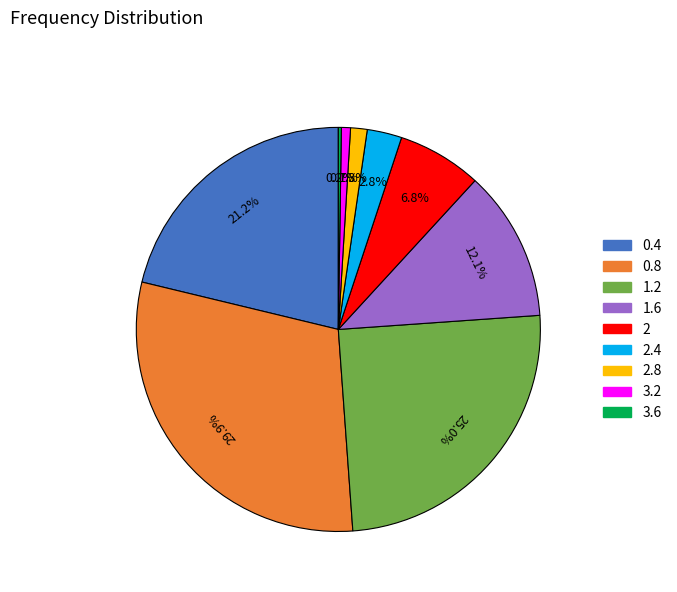

Does any single category account for the majority?

No